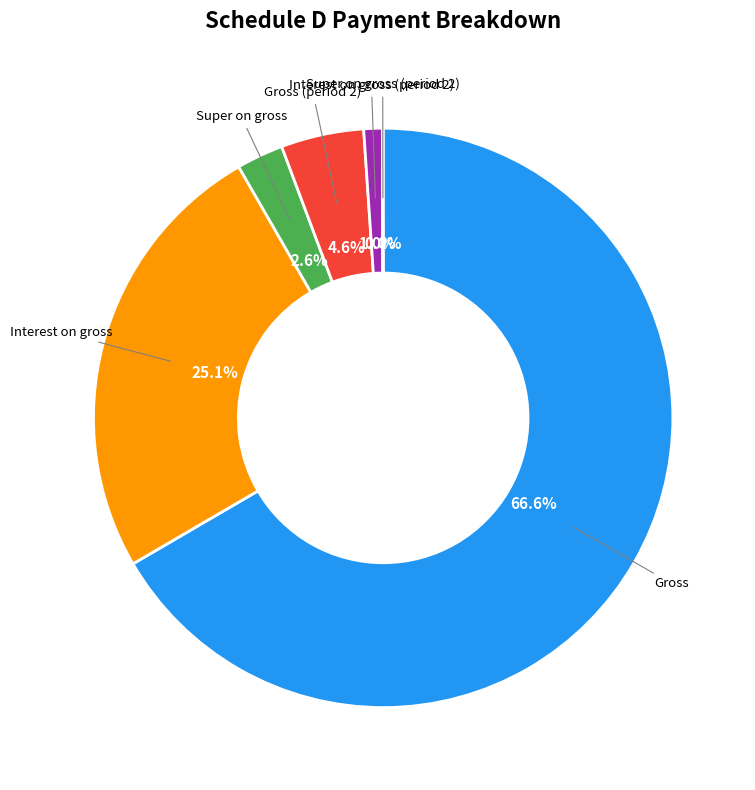

Is there a majority slice in this chart?

Yes